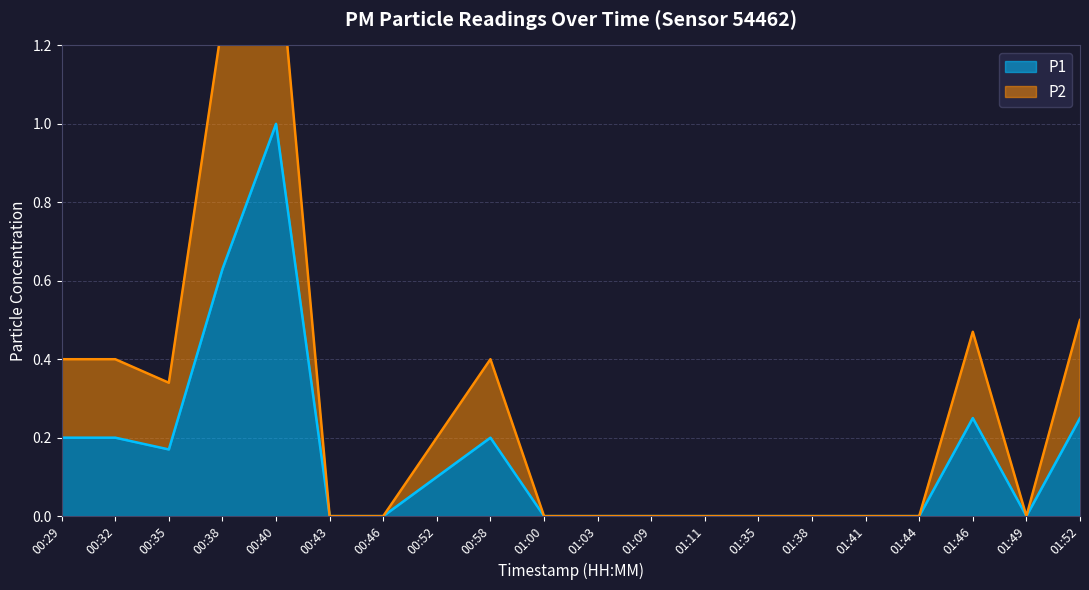

The P1 series shows 0.4 at 01:52. True or false?

False